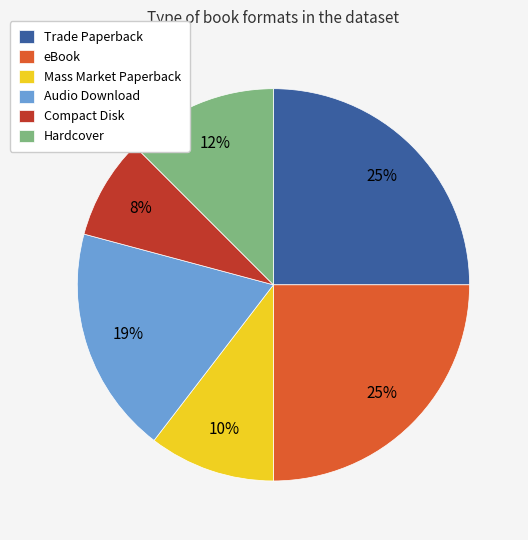

How many segments does this pie chart have?

6